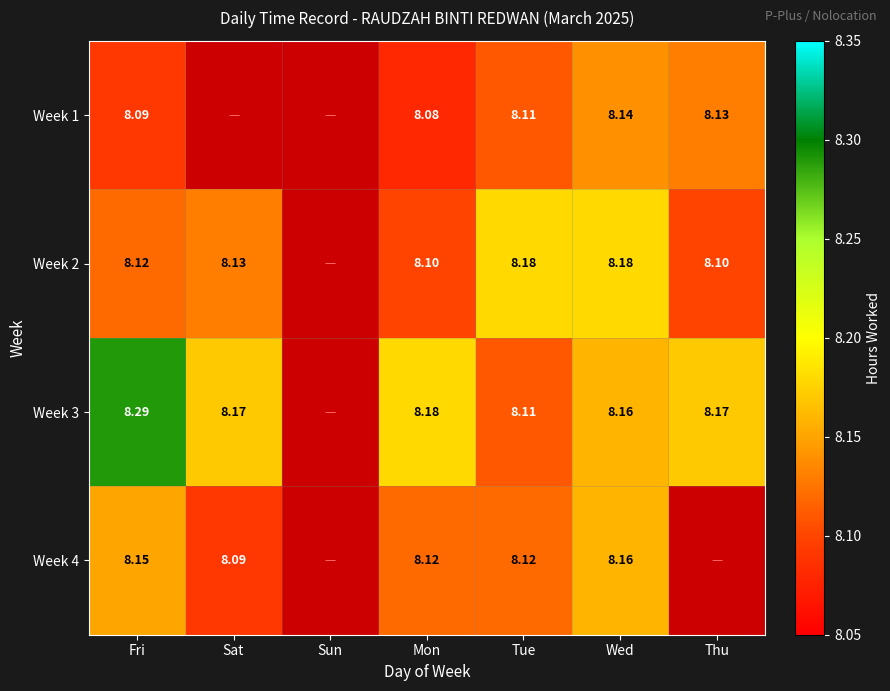

Which has a higher value, Thu or Tue?

Thu